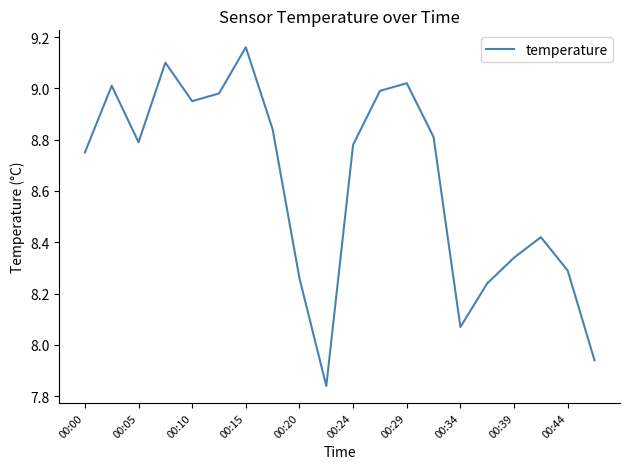

What is the difference between the maximum and minimum values?

1.3